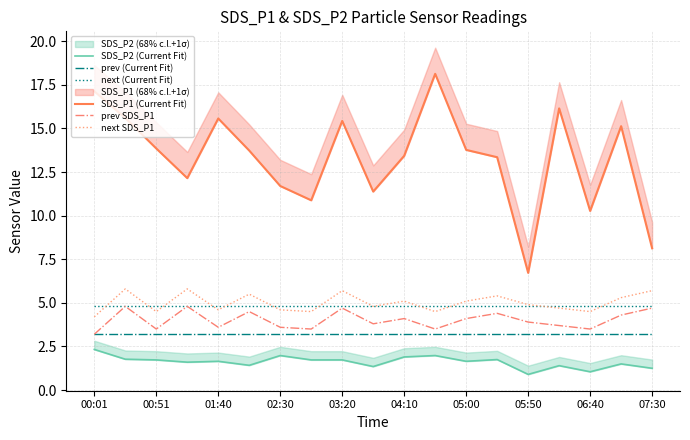

Is the value of next SDS_P1 at 00:01 greater than the value of SDS_P2 (Current Fit) at 00:01?

Yes